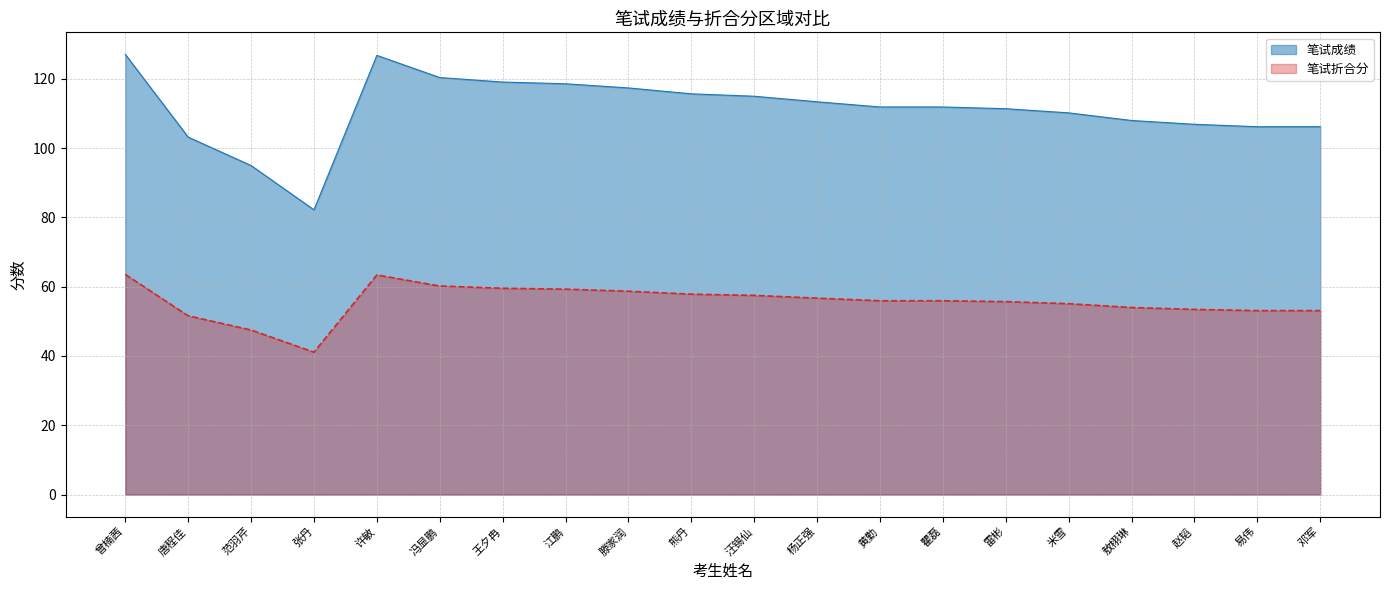

What is the total value across all series at 王夕冉?

178.6